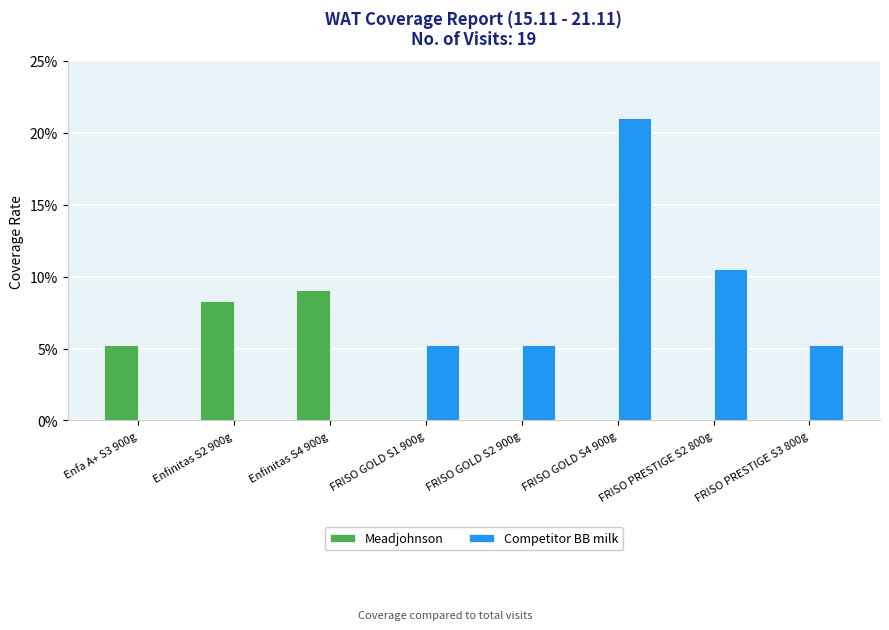

Does the chart contain stacked bars?

No